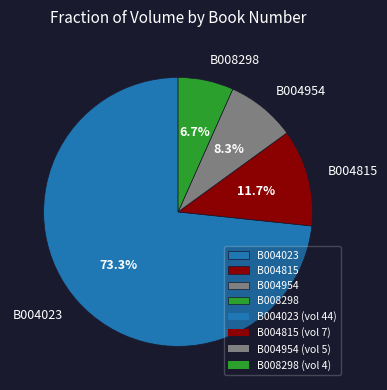

How many segments does this pie chart have?

4